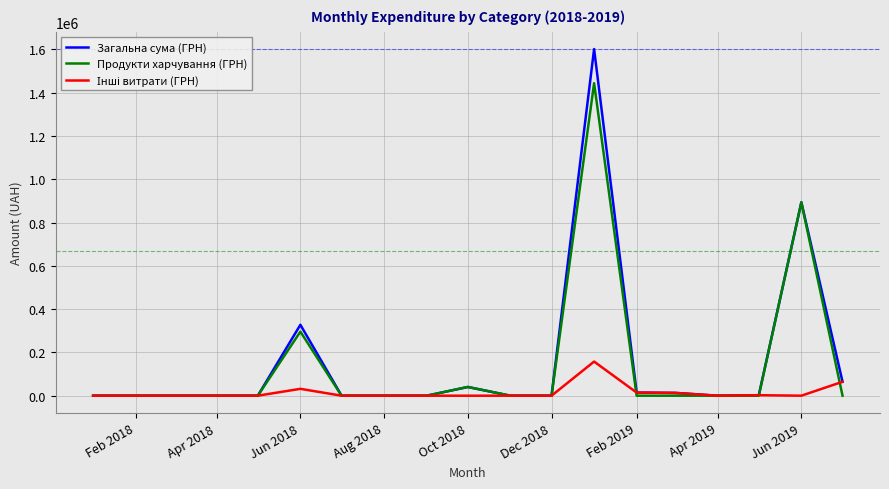

What is the maximum value shown in the chart?

1601760.3